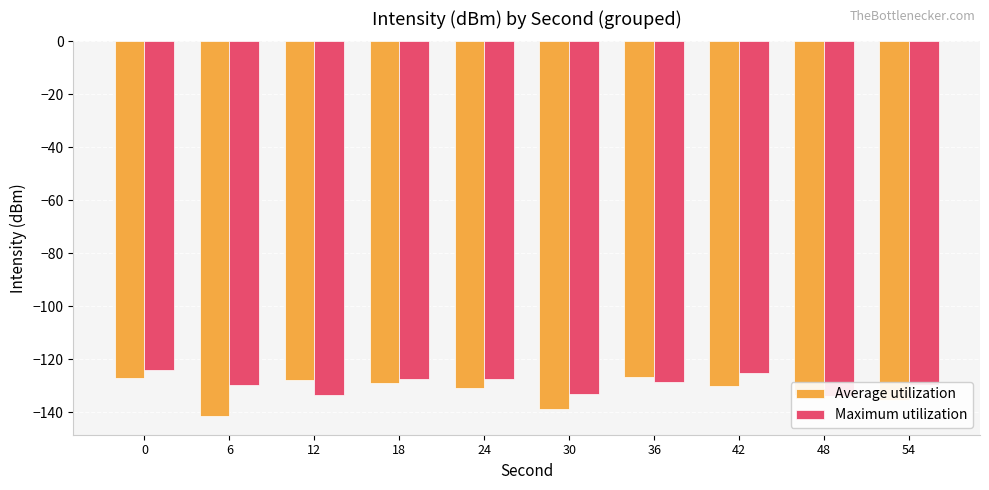

True or false: Average utilization has a value of -130.9 at 24.

True